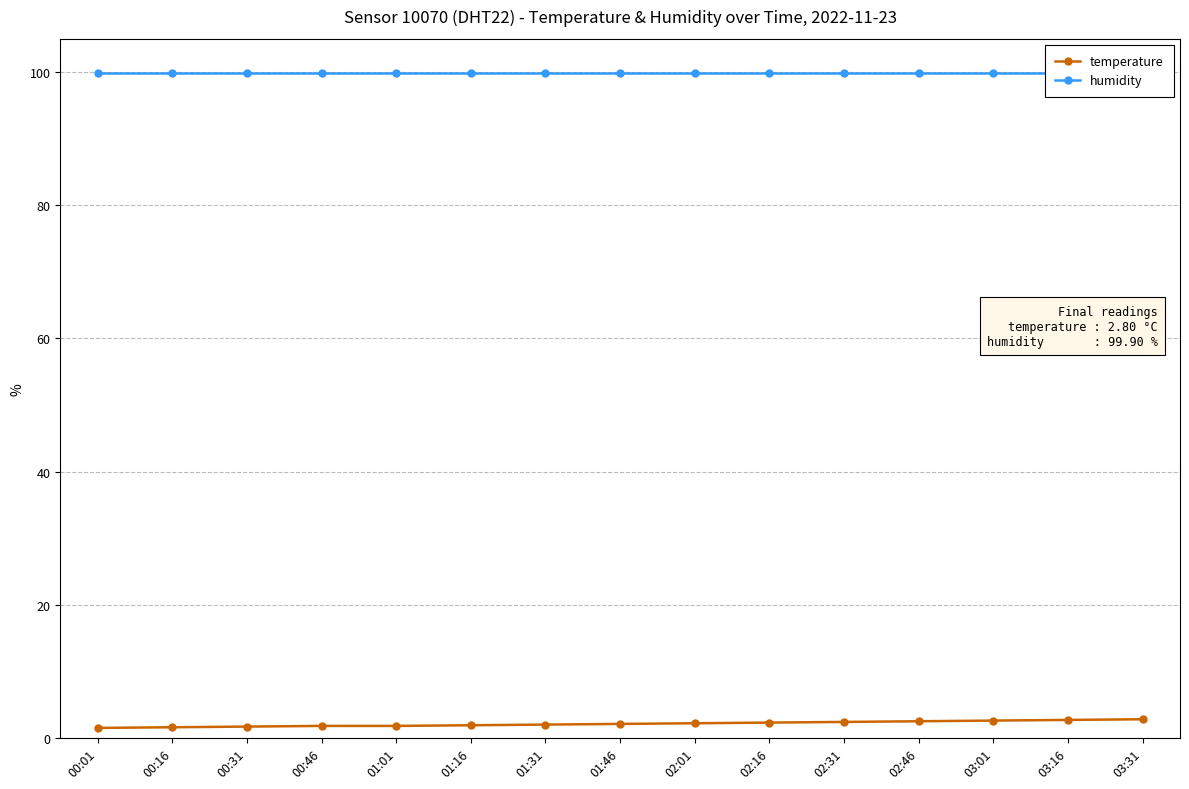

What are all the series names shown in the legend?

temperature, humidity